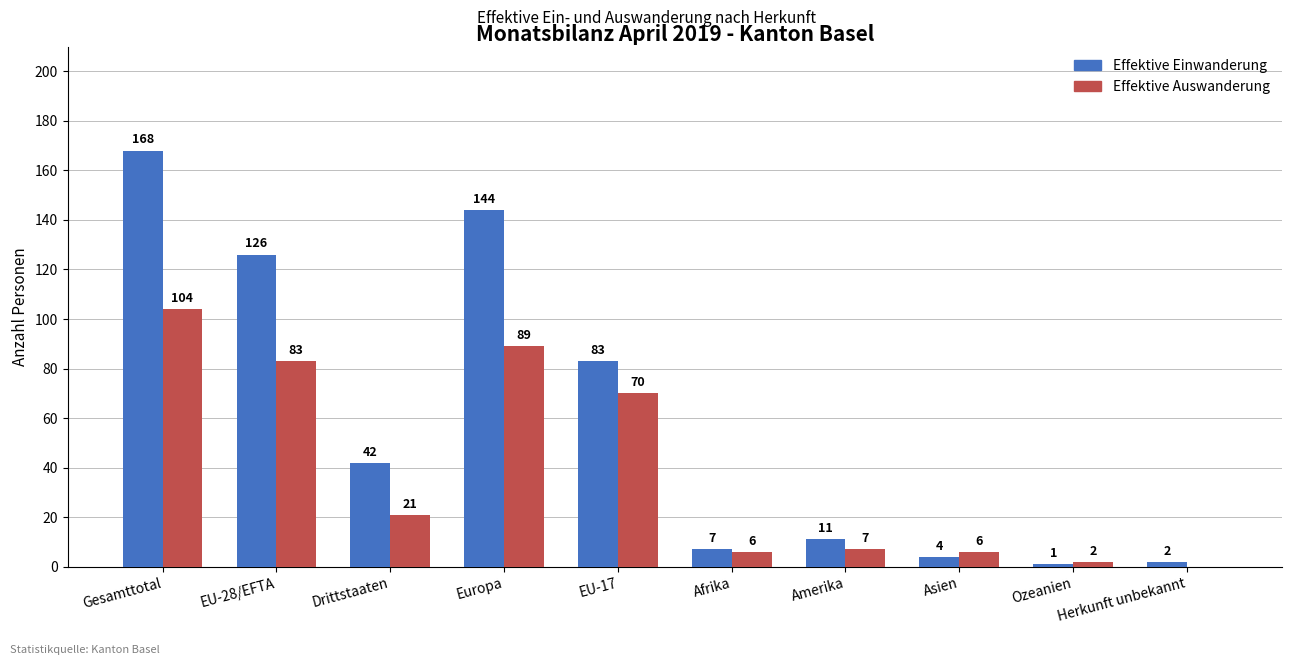

True or false: Effektive Einwanderung has a value of 11 at Amerika.

True